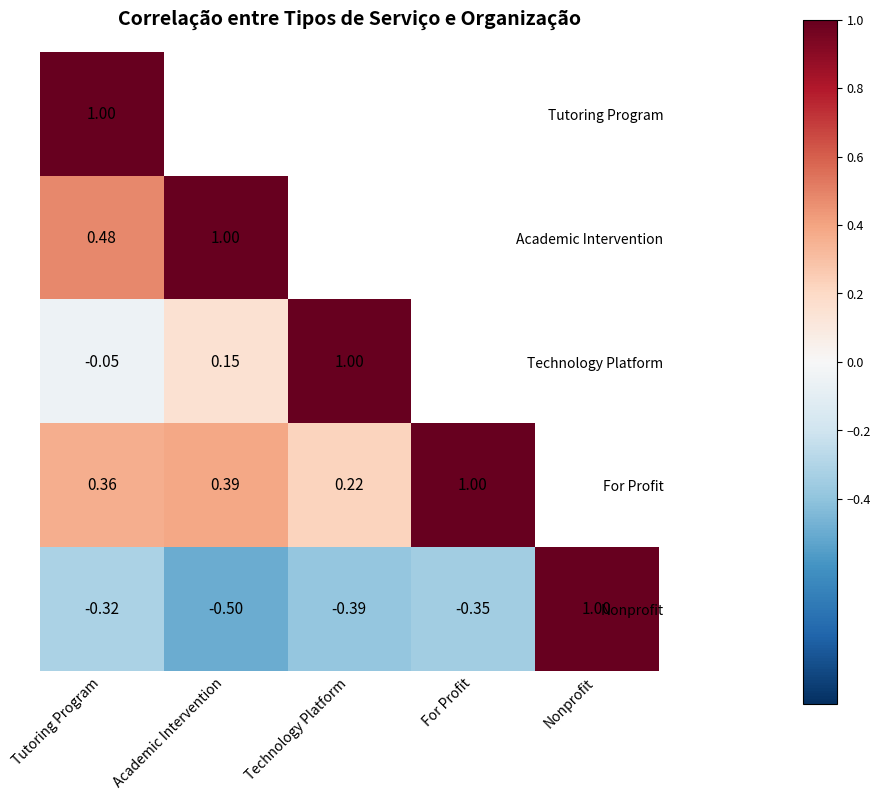

What is the minimum value shown in the chart?

-0.5